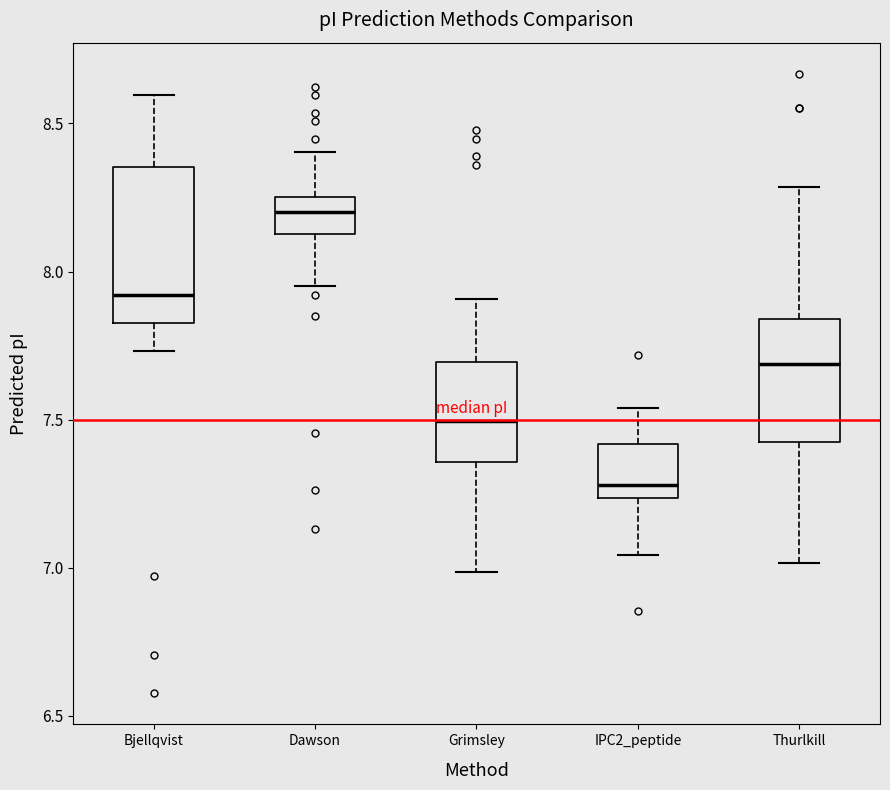

Where is the lower edge of the box for Bjellqvist on the y-axis? The values are not printed on the chart, so give them approximately, as read against the axis.

7.85